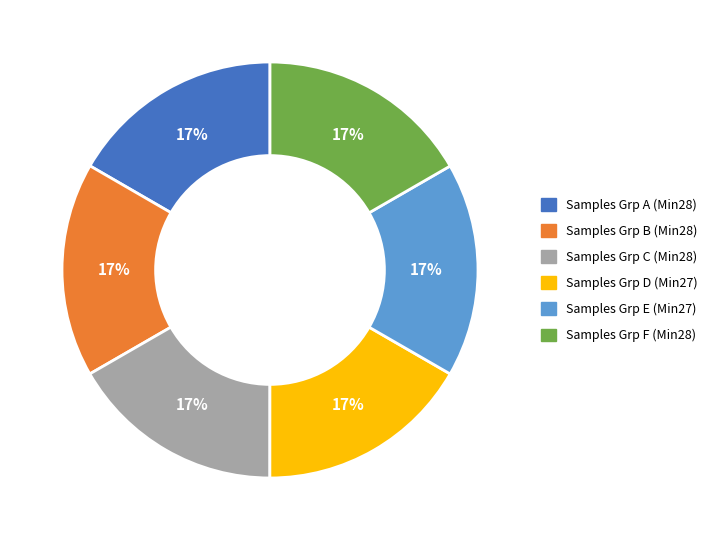

To the nearest percent, what is the combined percentage of Samples Grp D (Min27) and Samples Grp B (Min28)?

33%